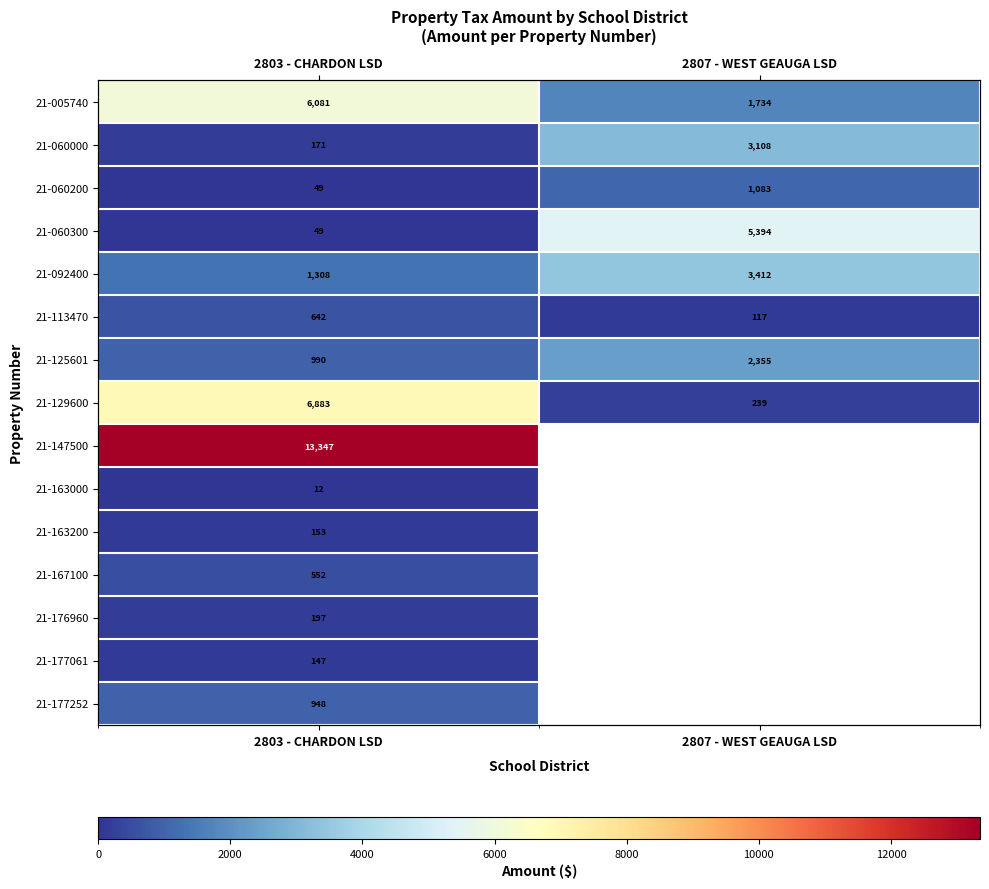

Which label corresponds to the largest value in the chart?

2803 - CHARDON LSD